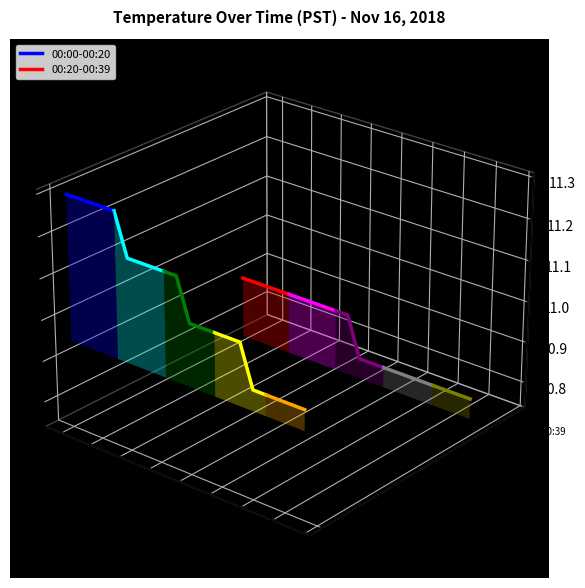

What are all the series names shown in the legend?

00:00-00:20, 00:20-00:39